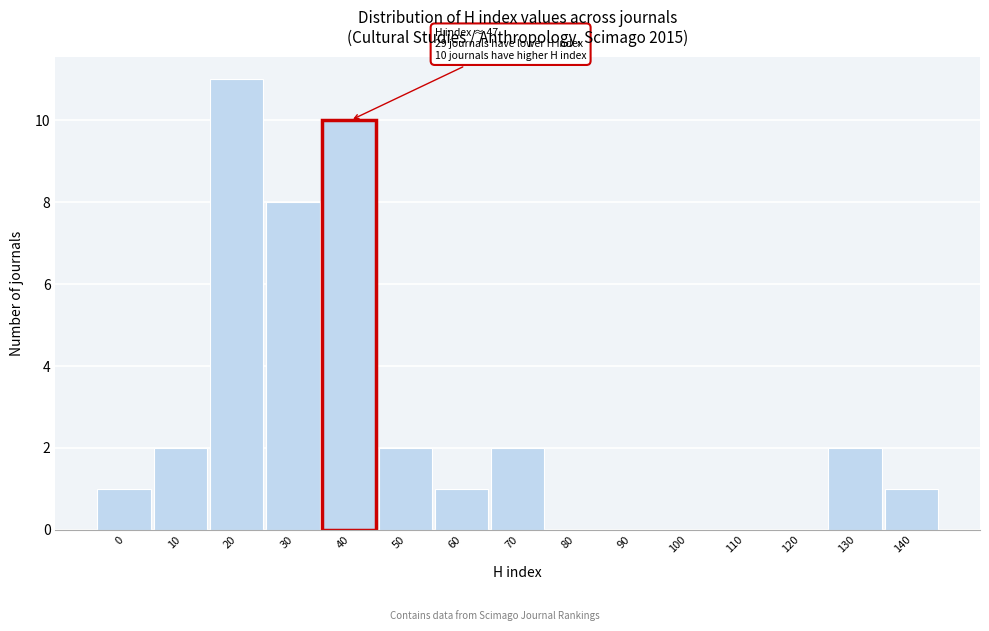

Reading left to right, what are all the values shown in this chart?

0=1	10=2	20=11	30=8	40=10	50=2	60=1	70=2	80=0	90=0	100=0	110=0	120=0	130=2	140=1